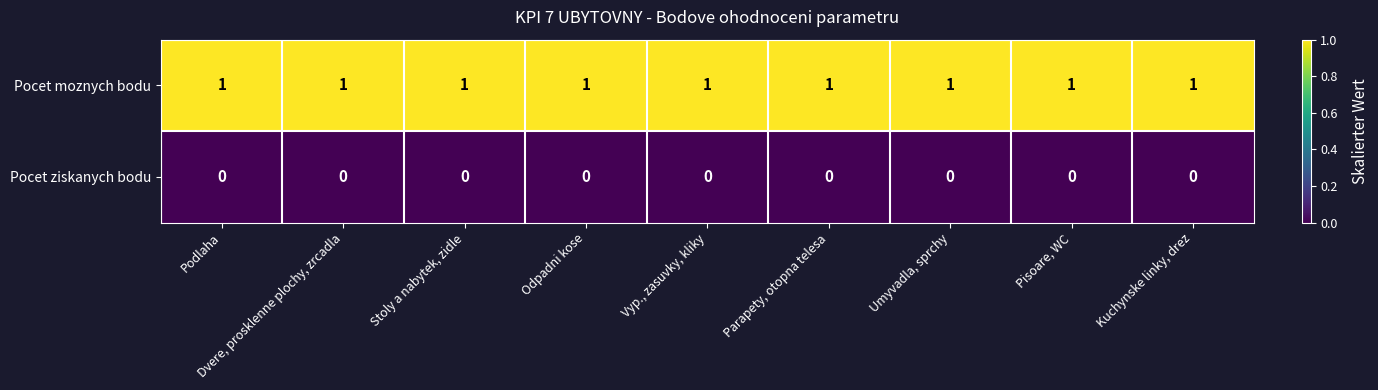

True or false: Pocet ziskanych bodu has a value of 0 at Odpadni kose.

True